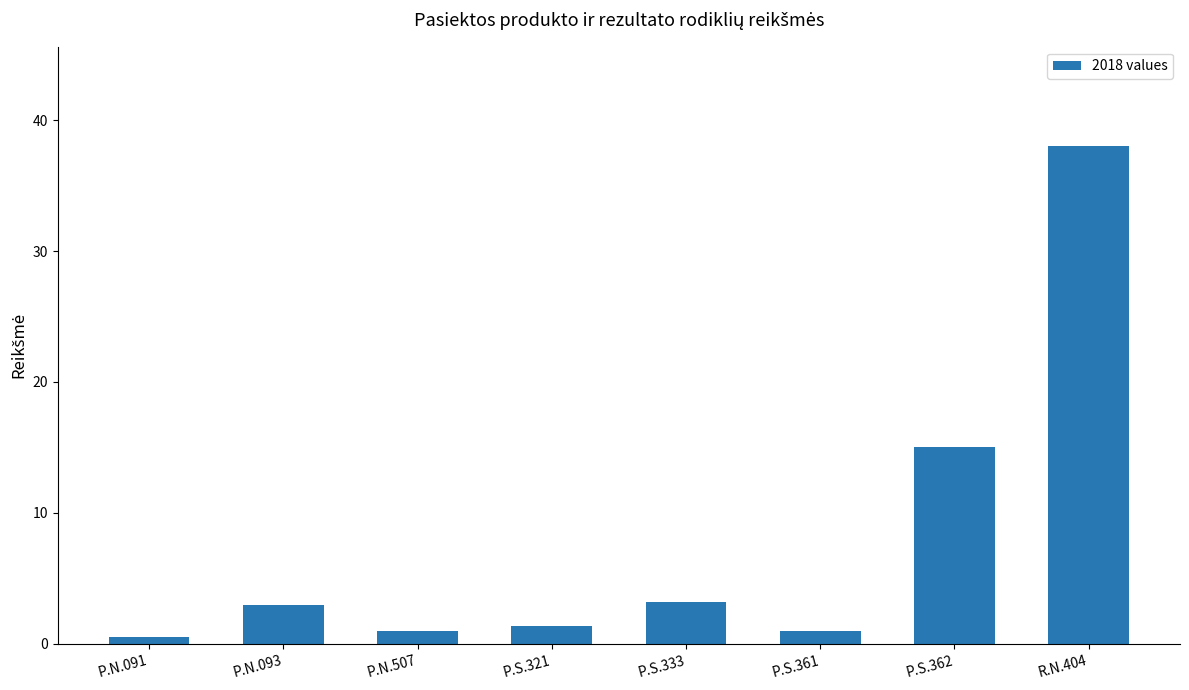

Is it true that the value at P.S.333 is 3.2?

True